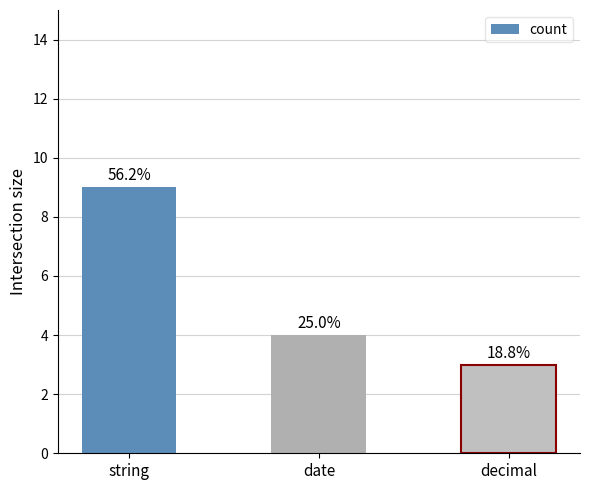

Reading left to right, extract all data points from this chart.

string=9	date=4	decimal=3